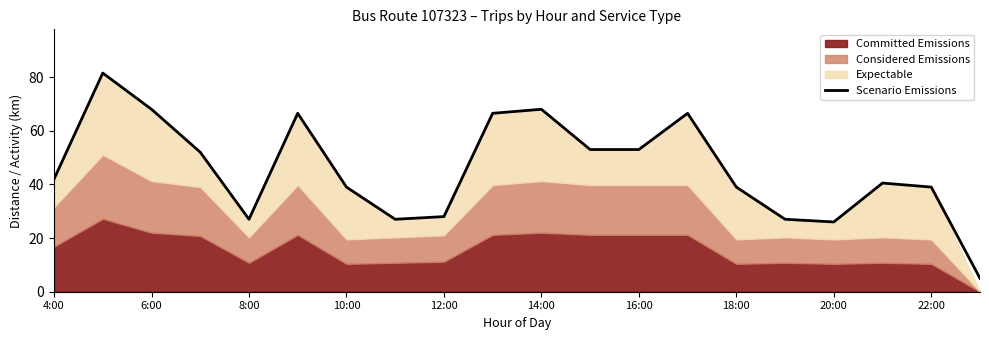

The Scenario Emissions series shows 53.0 at 16:00. True or false?

True